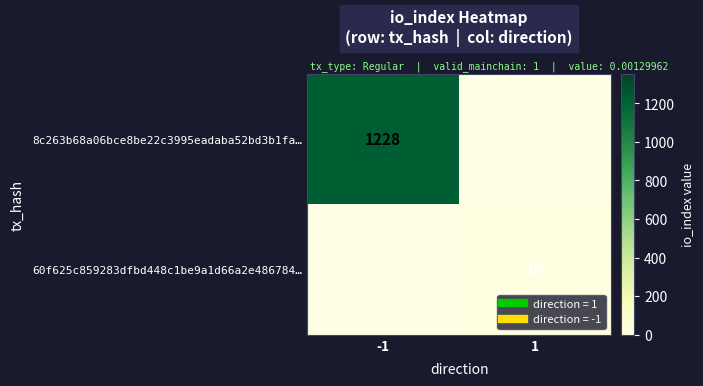

Count the row_1 values in the range 0 to 16.

2